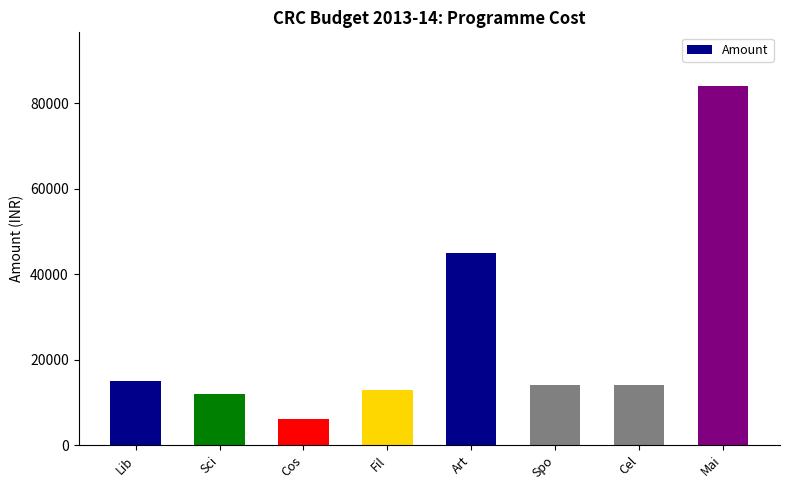

What is the label of the 1st bar from the left?

Lib